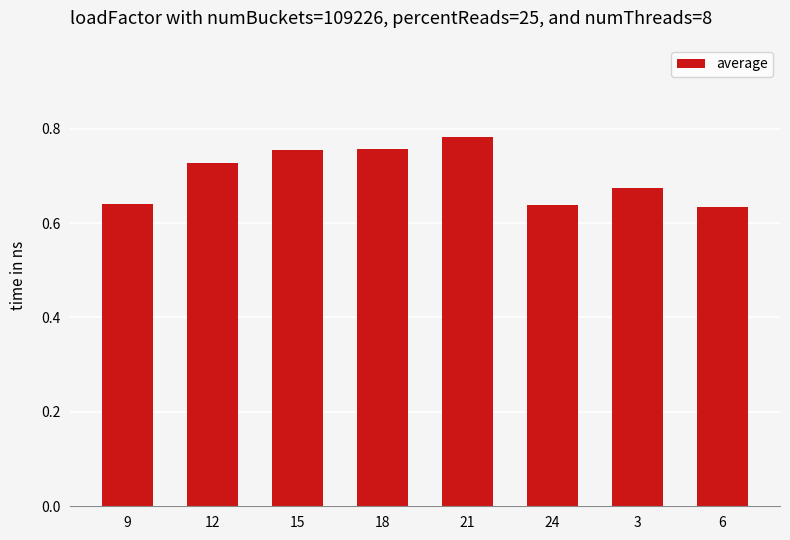

At which category does the chart reach its peak across all series?

21